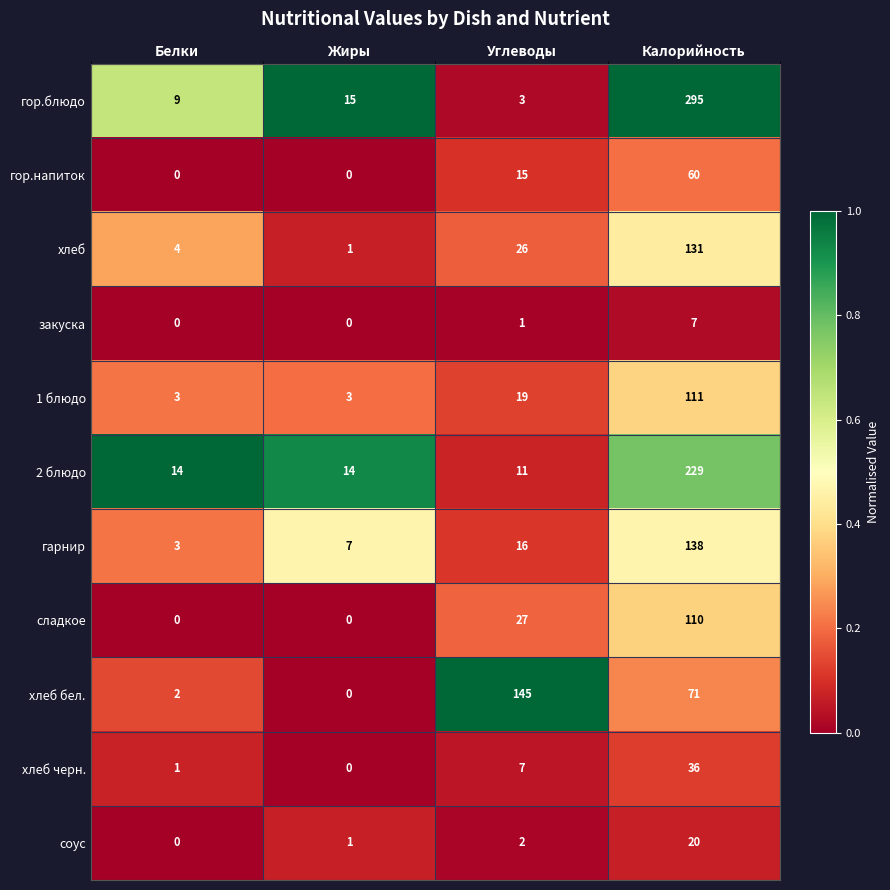

Which series has the largest total across all categories?

гор.блюдо